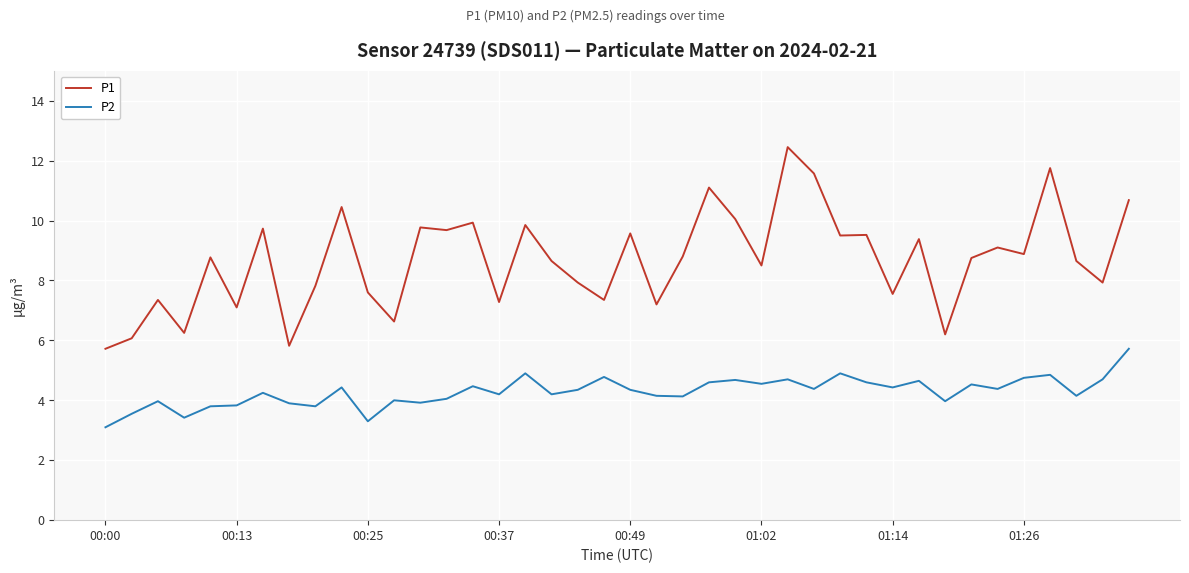

Rank the series by their maximum value, from lowest to highest.

P2, P1